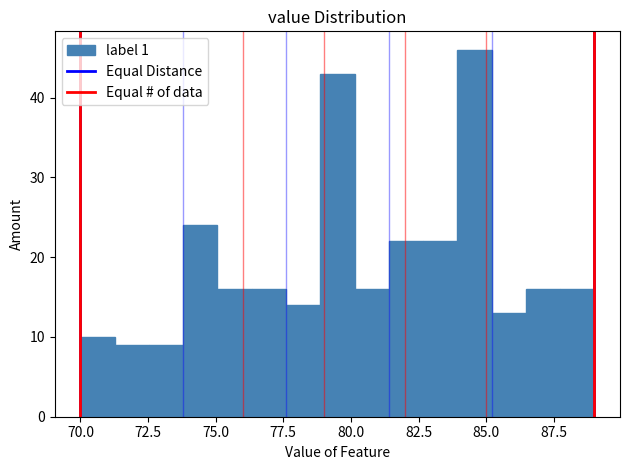

Around what value on the x-axis is the tallest bar? Give the approximate position of its centre, as read against the axis.

84.5